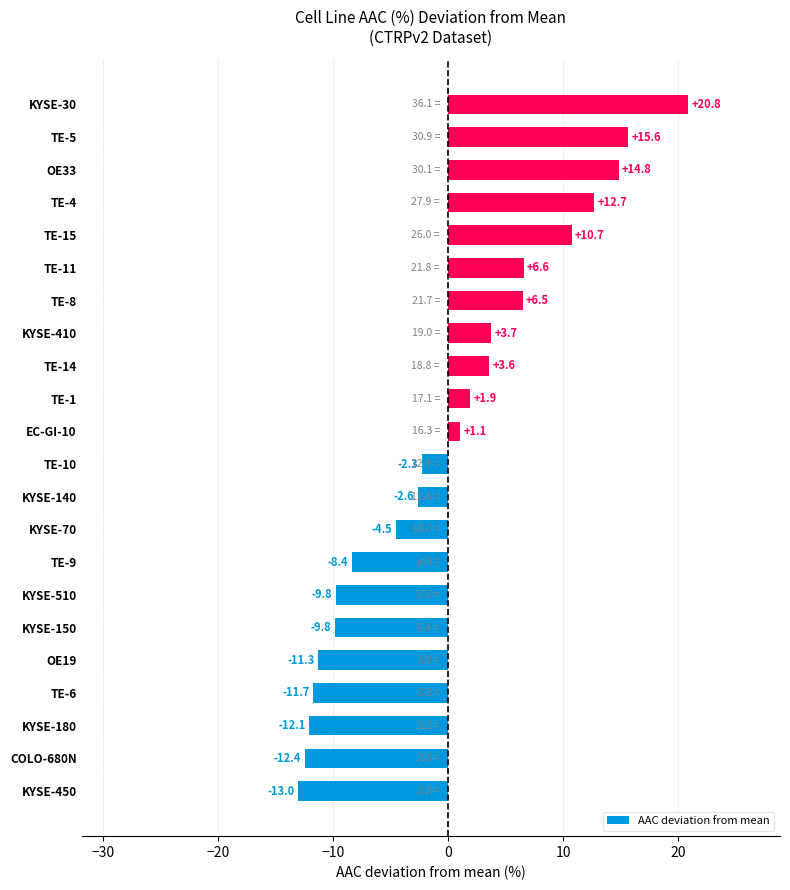

How many categories are shown in the chart?

22